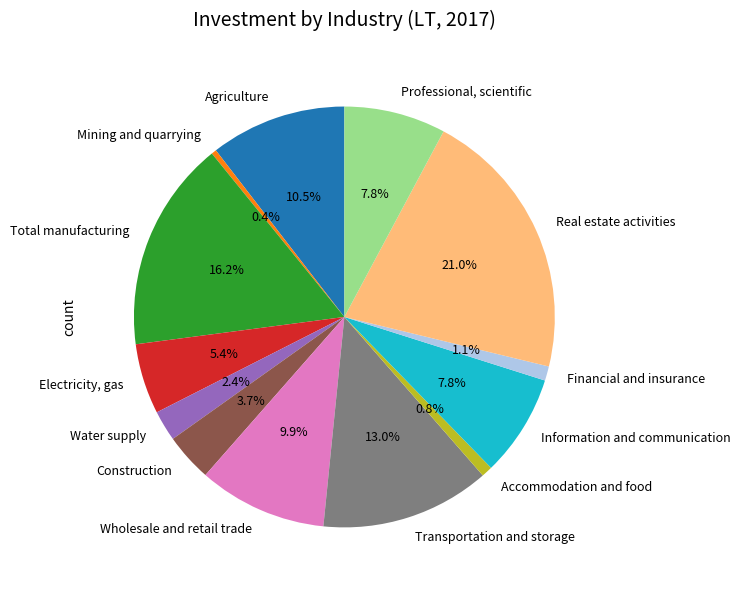

The Financial and insurance slice represents 1% of the pie. True or false?

True